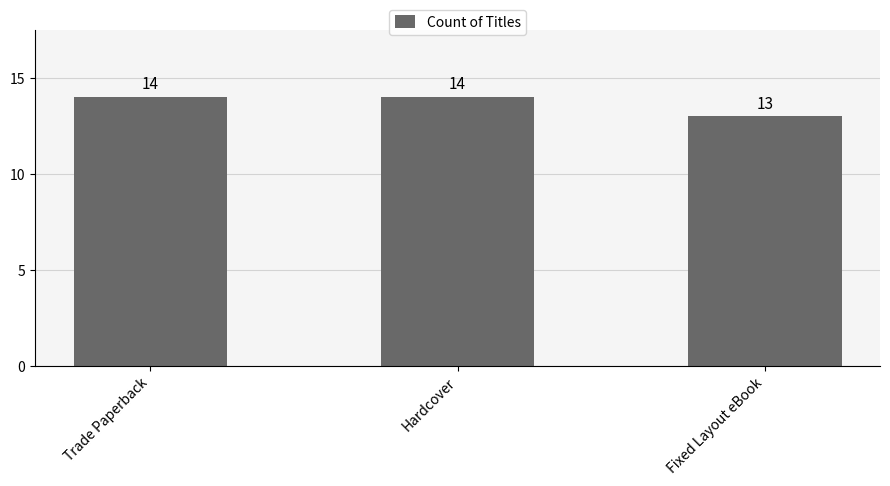

What is the label of the 1st bar from the left?

Trade Paperback